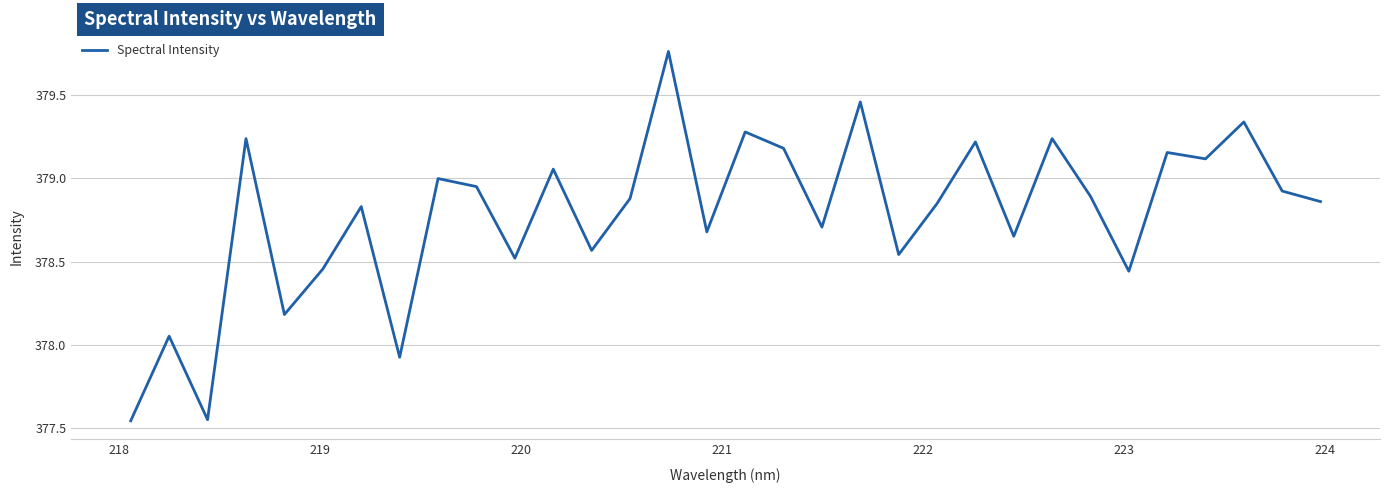

How many interior local valleys (lower than both neighbors) does the data have?

11